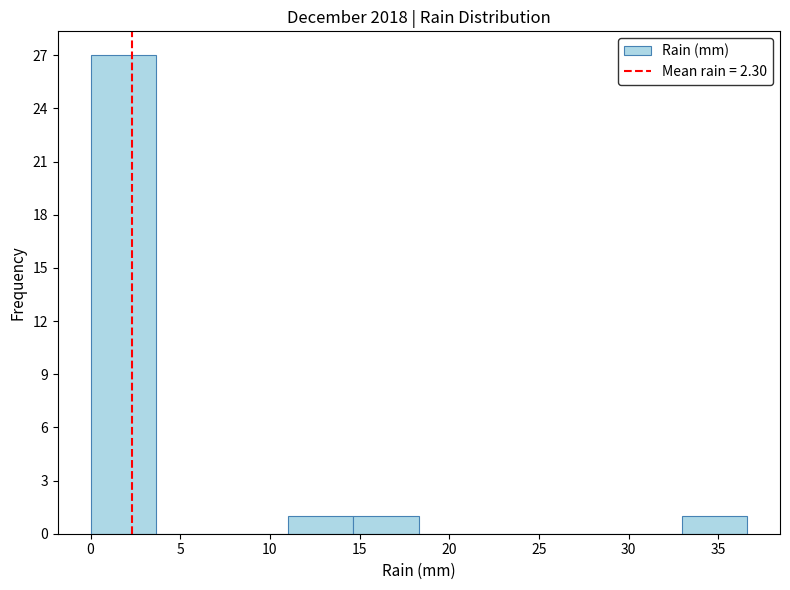

Reading left to right, transcribe this chart: for each bar, give the range it covers on the x-axis and its height. Neither the bar edges nor the heights are printed on the chart, so give them approximately, as read against the axes.

0.0 to 3.5: 27
3.5 to 7.5: 0
7.5 to 11.0: 0
11.0 to 14.5: 1
14.5 to 18.5: 1
18.5 to 22.0: 0
22.0 to 25.5: 0
25.5 to 29.5: 0
29.5 to 33.0: 0
33.0 to 36.5: 1